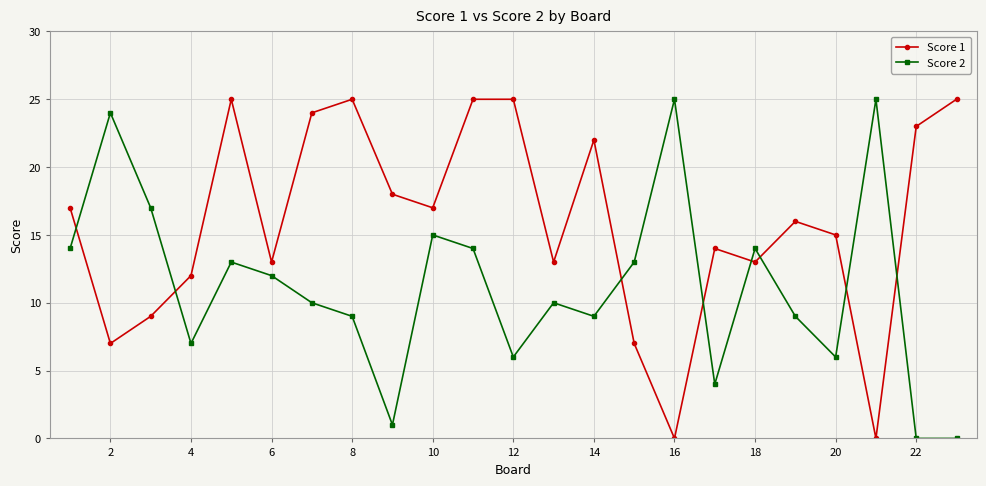

What is the sum of all Score 2 values?

257